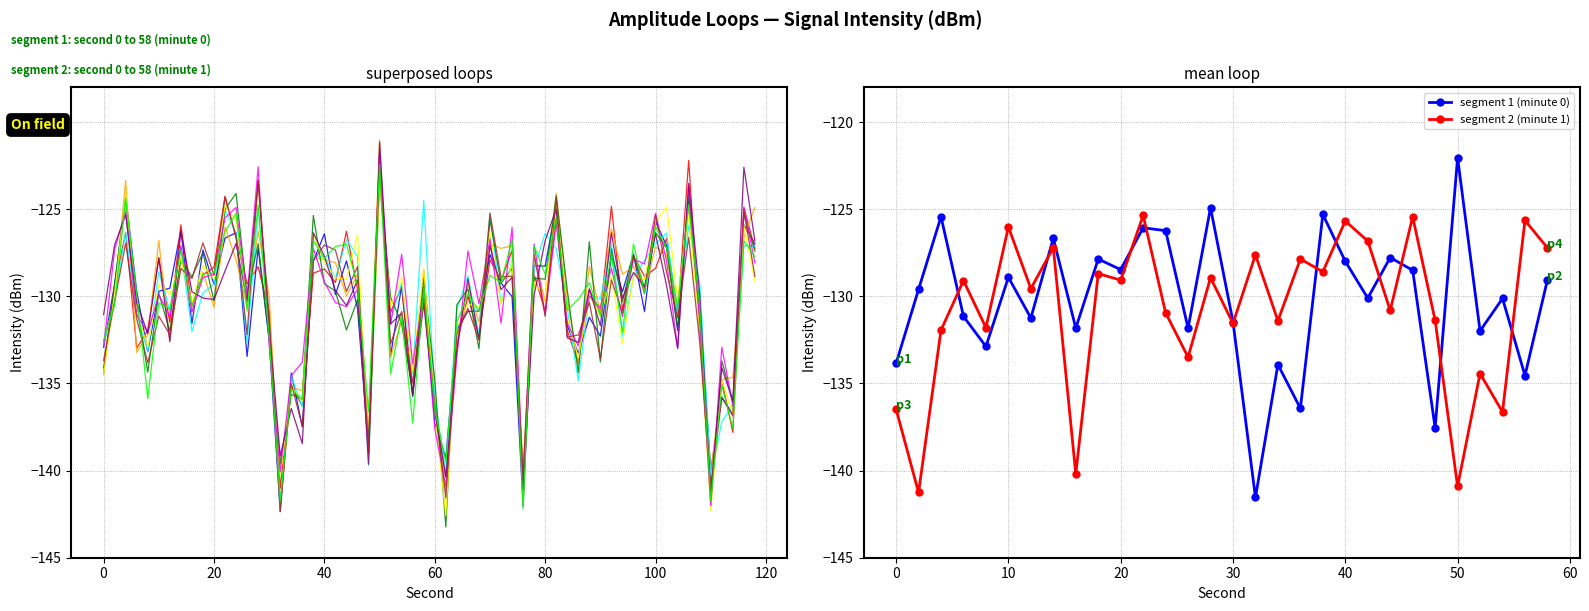

Reading right to left, what are all the values shown in this chart?

intensity_minute_0: -129.1	-134.5	-130.1	-132.0	-122.0	-137.5	-128.5	-127.8	-130.1	-128.0	-125.3	-136.4	-133.9	-141.5	-131.5	-124.9	-131.8	-126.2	-126.1	-128.5	-127.9	-131.8	-126.7	-131.2	-128.9	-132.9	-131.1	-125.4	-129.6	-133.9
intensity_minute_1: -127.2	-125.6	-136.6	-134.4	-140.9	-131.4	-125.4	-130.8	-126.8	-125.7	-128.6	-127.9	-131.4	-127.6	-131.6	-128.9	-133.5	-130.9	-125.4	-129.1	-128.7	-140.2	-127.2	-129.6	-126.0	-131.8	-129.1	-131.9	-141.3	-136.5